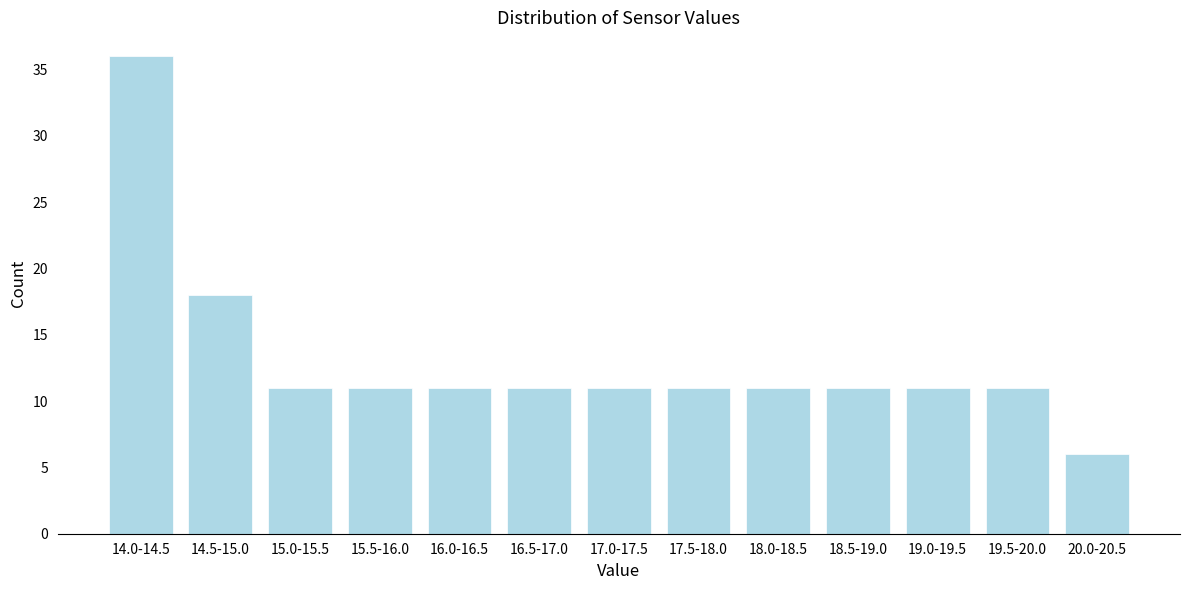

Reading right to left, what are all the values shown in this chart?

6	11	11	11	11	11	11	11	11	11	11	18	36